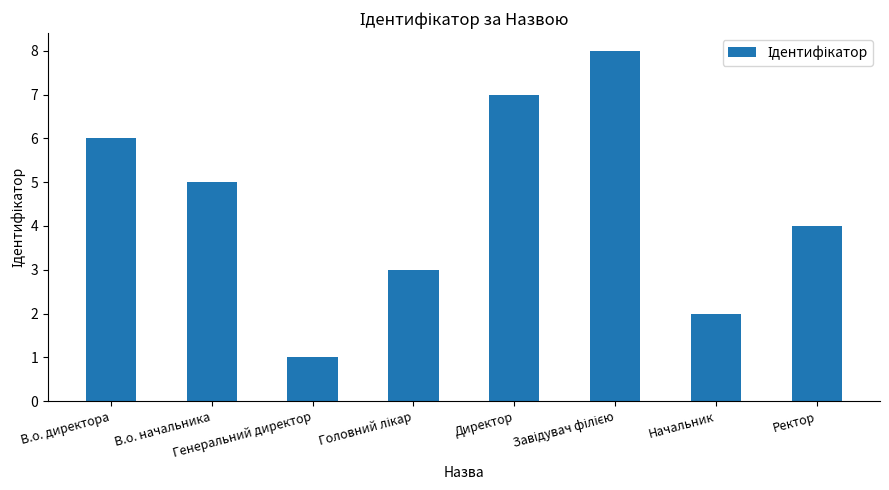

What is the greatest value displayed?

8